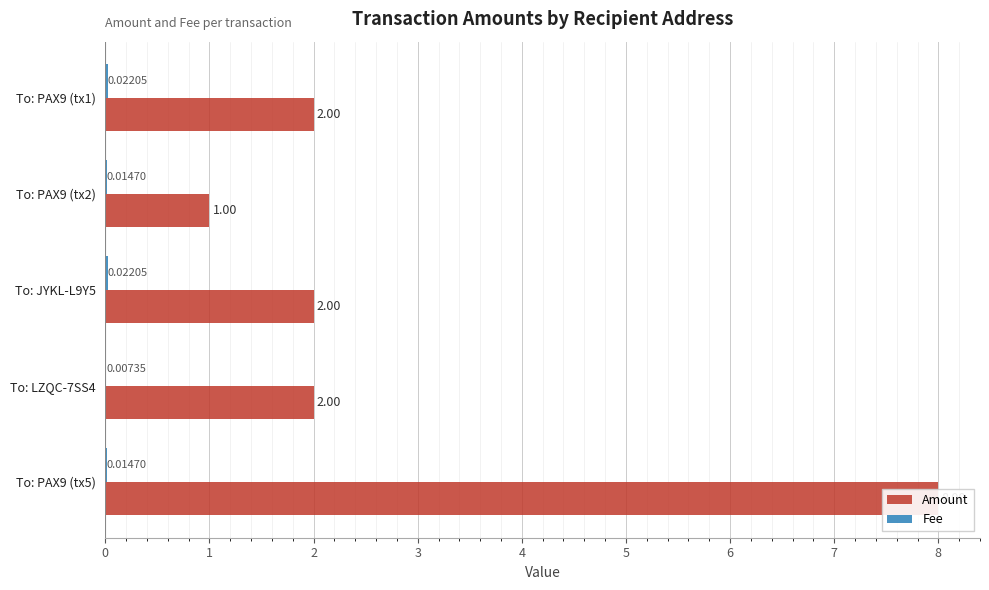

What is the difference between the maximum and minimum values in the Amount series?

7.0